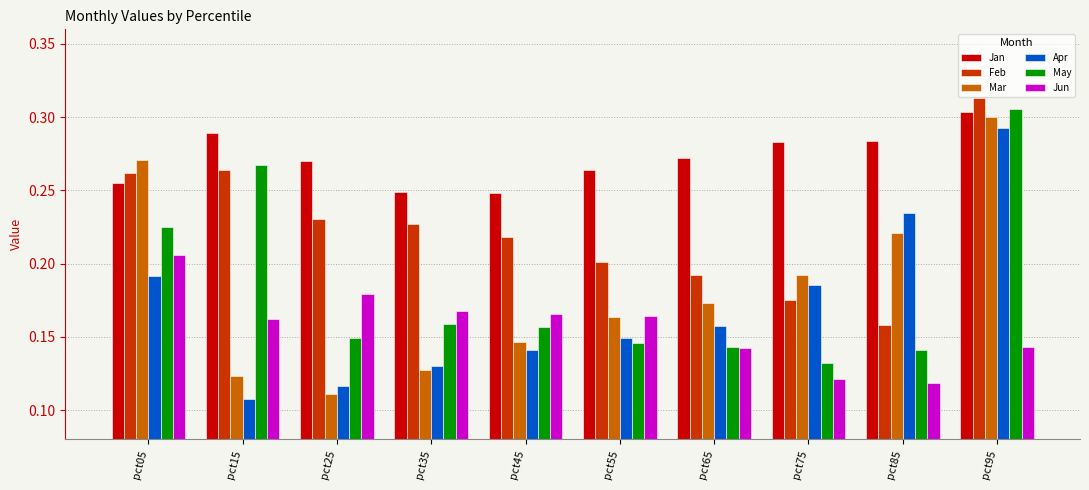

True or false: Feb has a value of 0.3 at pct95.

True